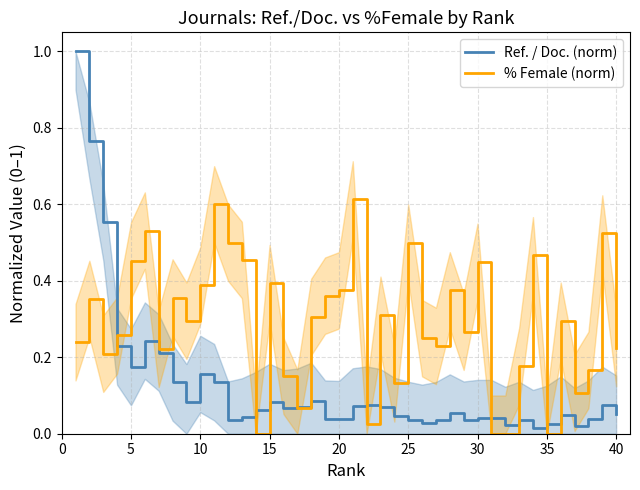

List the series in order of their peak value, lowest first.

% Female (norm), Ref. / Doc. (norm)